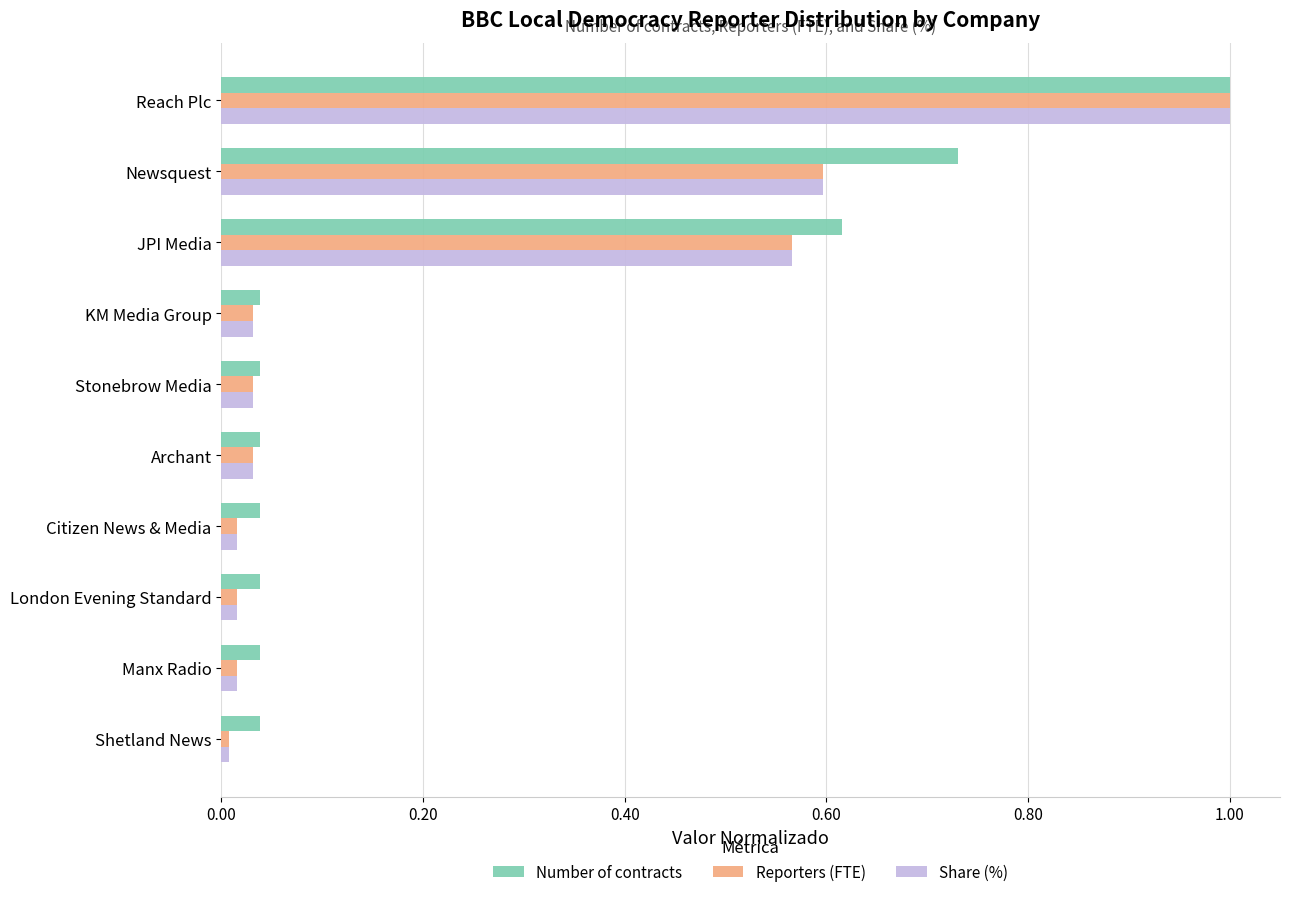

Between Reach Plc and Manx Radio, which series saw the biggest shift?

Share (%)